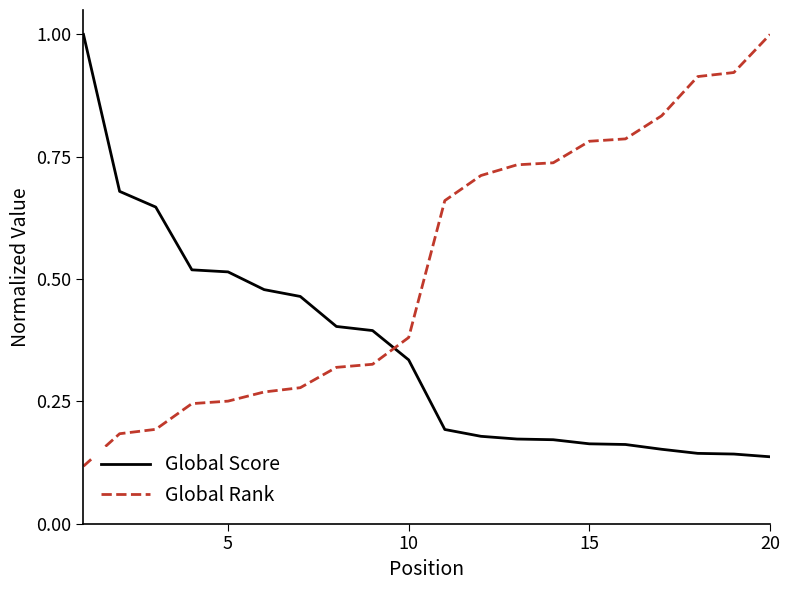

After their last crossing, which series has the higher values: Global Score or Global Rank?

Global Rank